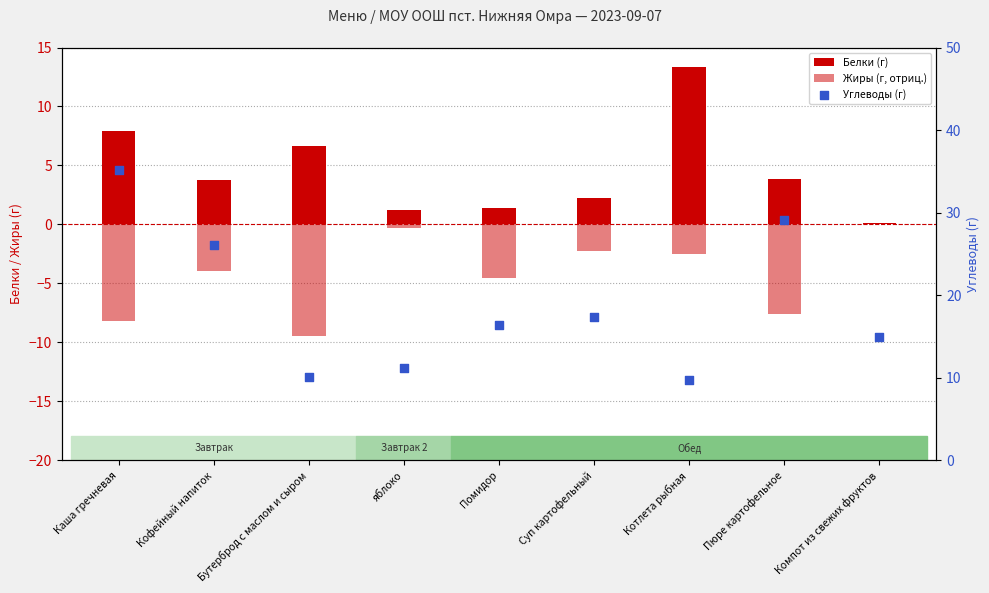

Which series contains the lowest Y value?

Жиры (г, отриц.)